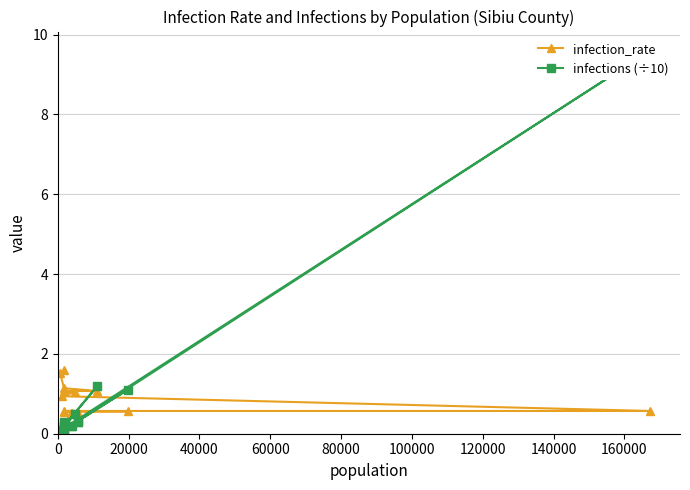

What is the maximum value for infection_rate?

1.6